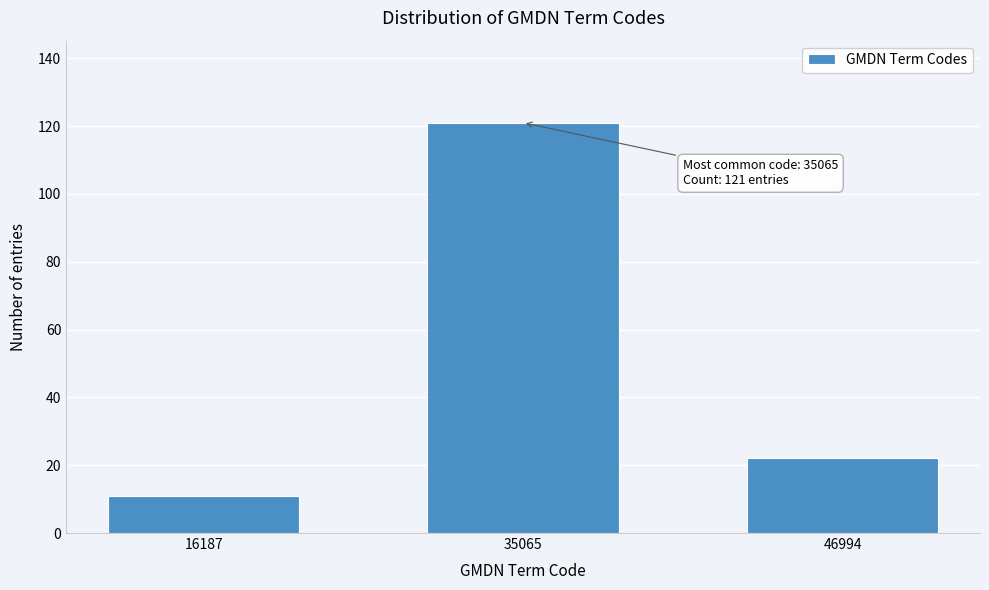

Reading left to right, extract all data points from this chart.

11	121	22